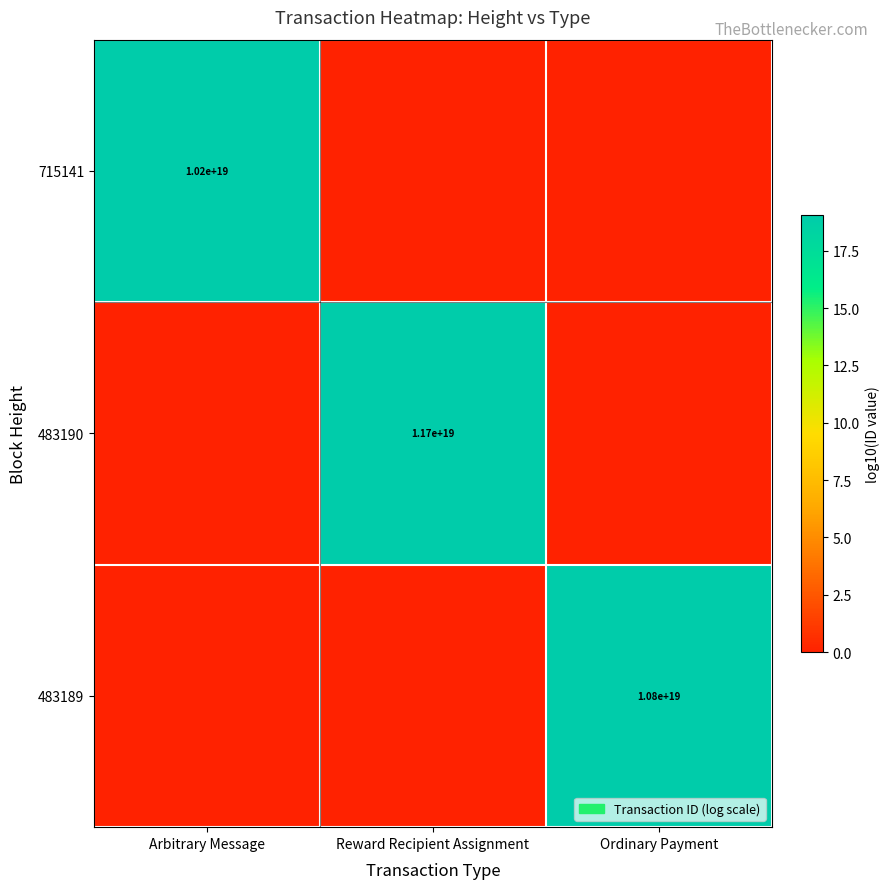

The 483189 series shows 5015610087862647808 at Ordinary Payment. True or false?

False